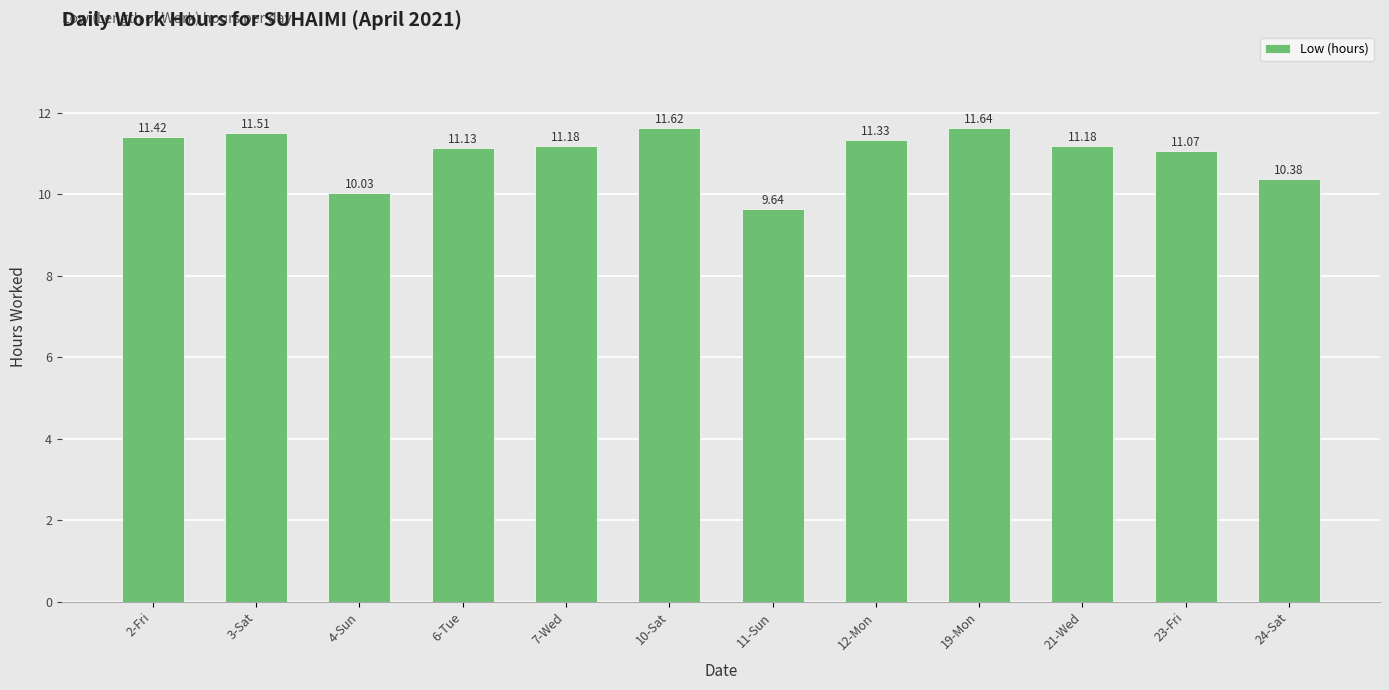

Are the bars horizontal?

No